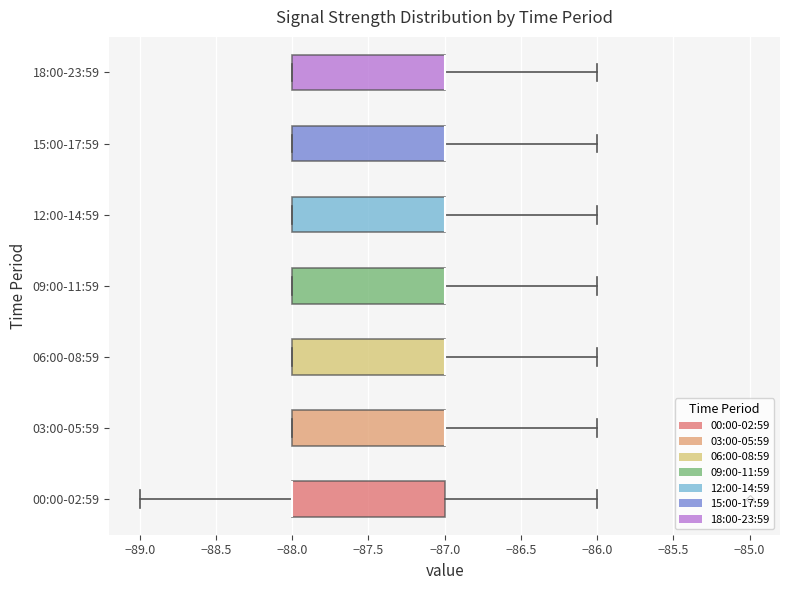

Where does the right whisker of the box for 06:00-08:59 end on the x-axis? The values are not printed on the chart, so give them approximately, as read against the axis.

-86